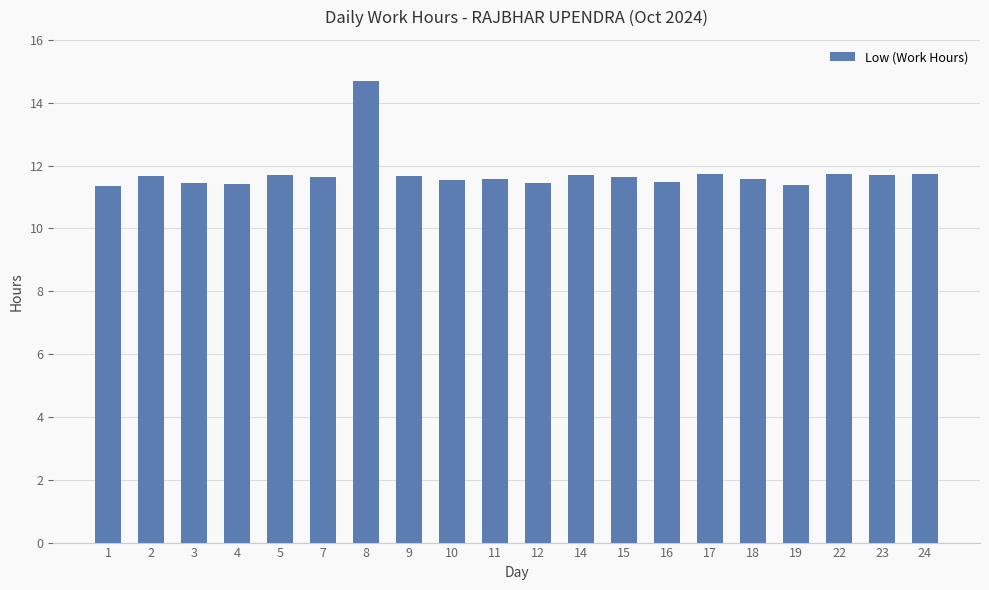

At which category does the chart reach its peak across all series?

8